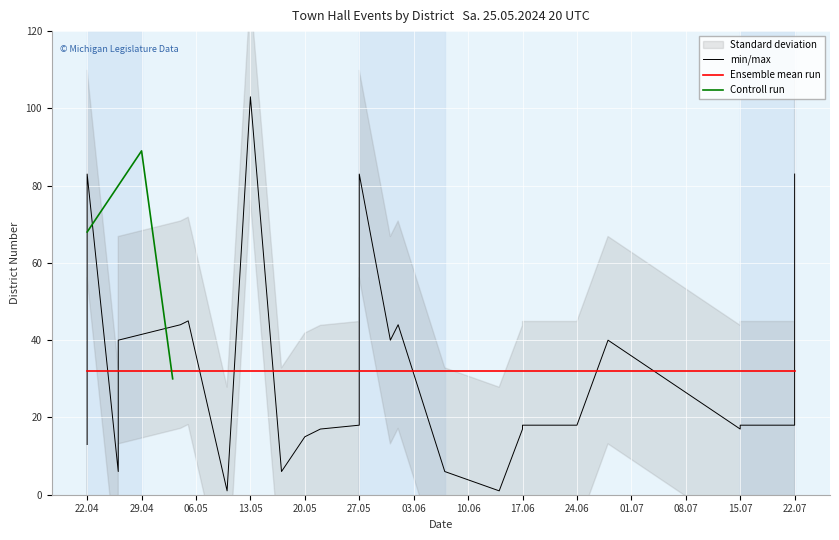

What is the label of the 5th point from the left?

20.05